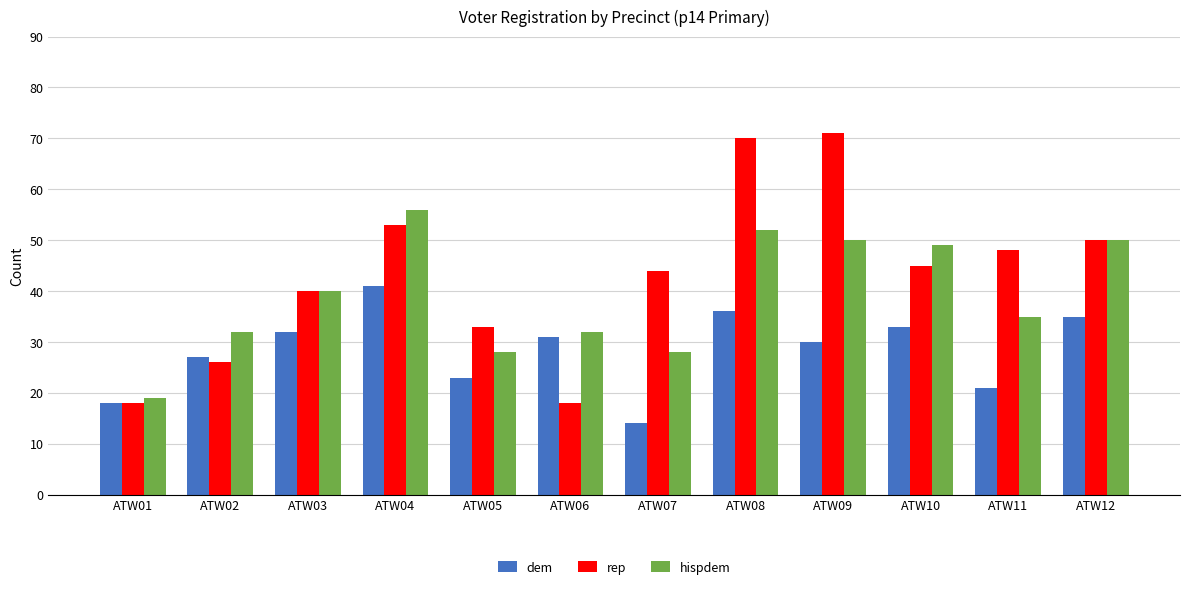

What is the approximate value of dem at ATW08, to the nearest 5?

35